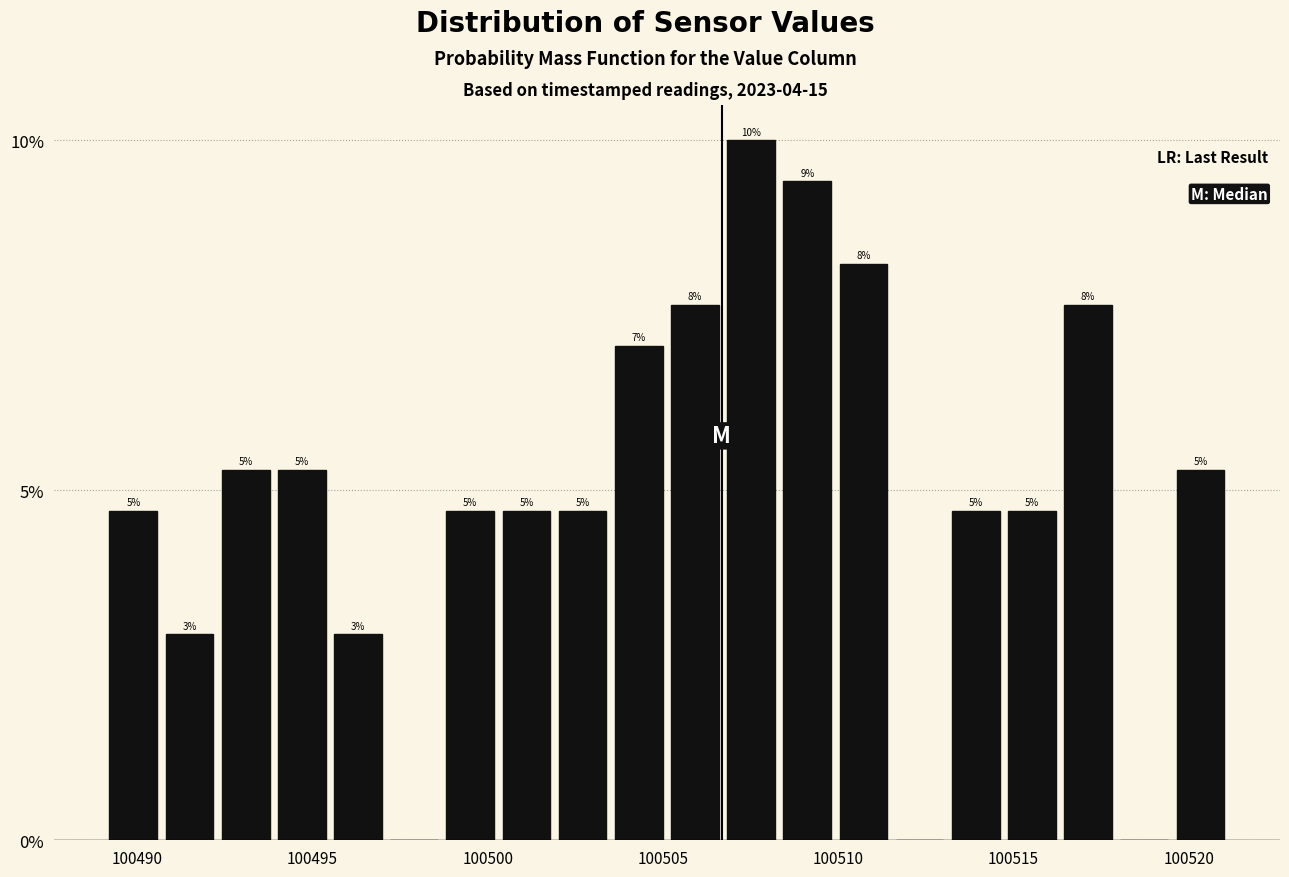

Read against the x-axis, roughly where is the centre of the tallest bar?

100507.5